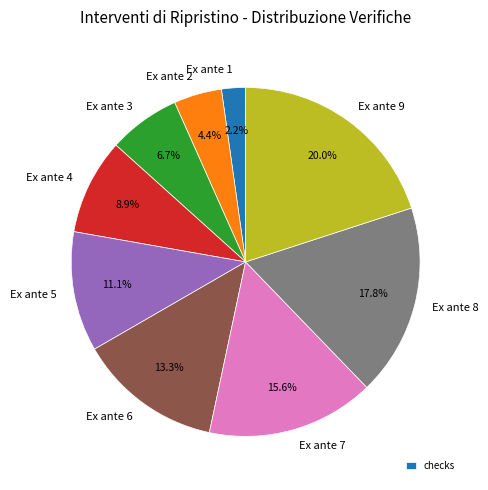

To the nearest percent, what is the combined percentage of Ex ante 6 and Ex ante 8?

31%